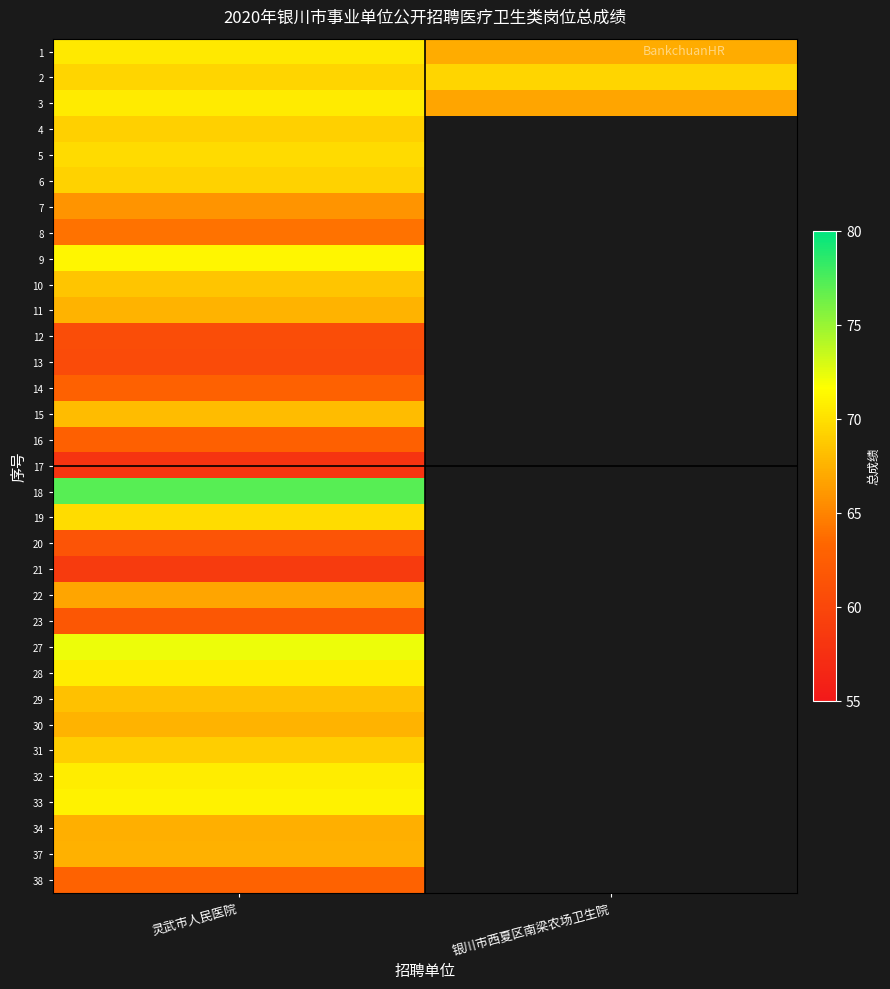

Which series has the largest total across all categories?

2